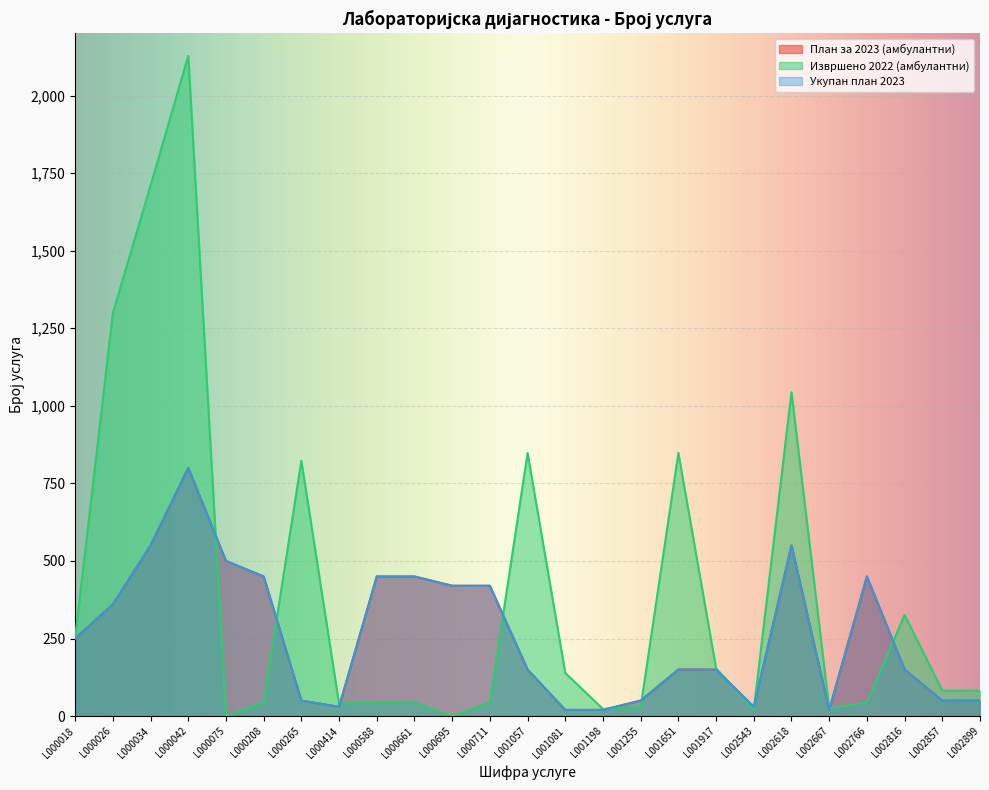

The value of План за 2023 (амбулантни) at L002766 is 450. True or false?

True